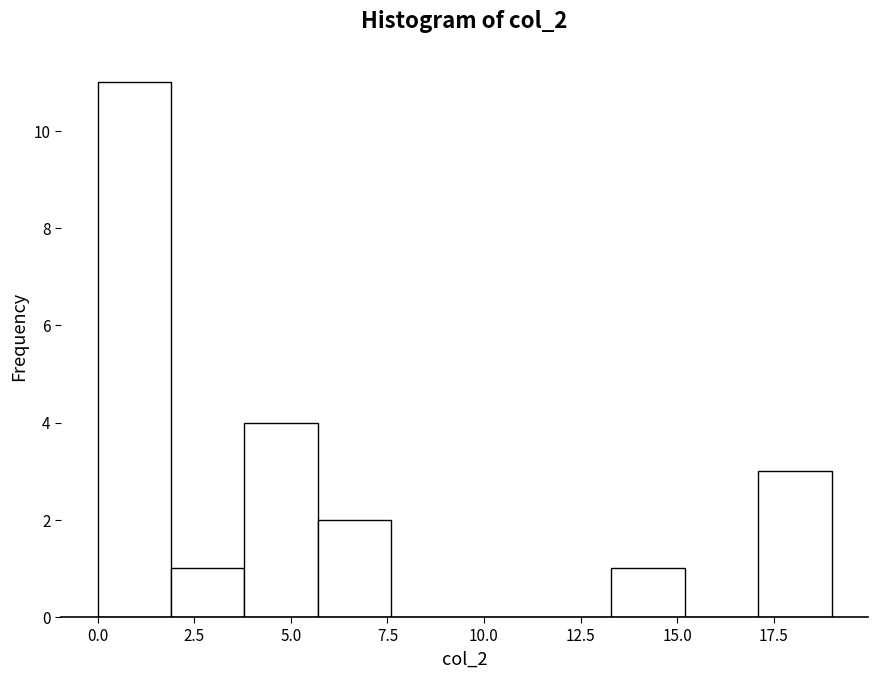

Read against the x-axis, roughly where is the centre of the tallest bar?

1.0